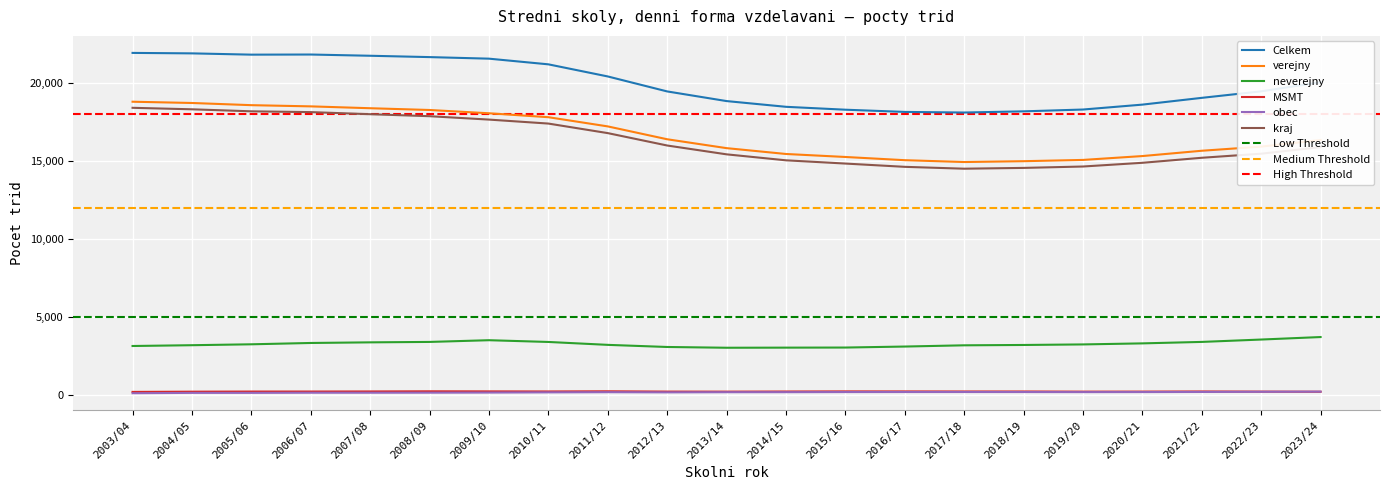

What is the difference between the neverejny values at 2006/07 and 2022/23?

220.0